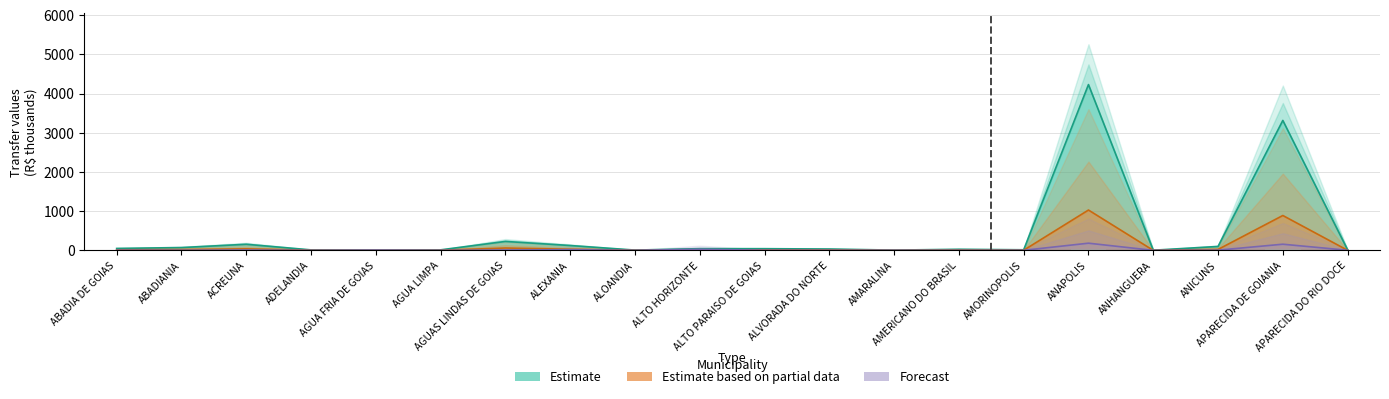

Does the chart contain stacked bars?

No